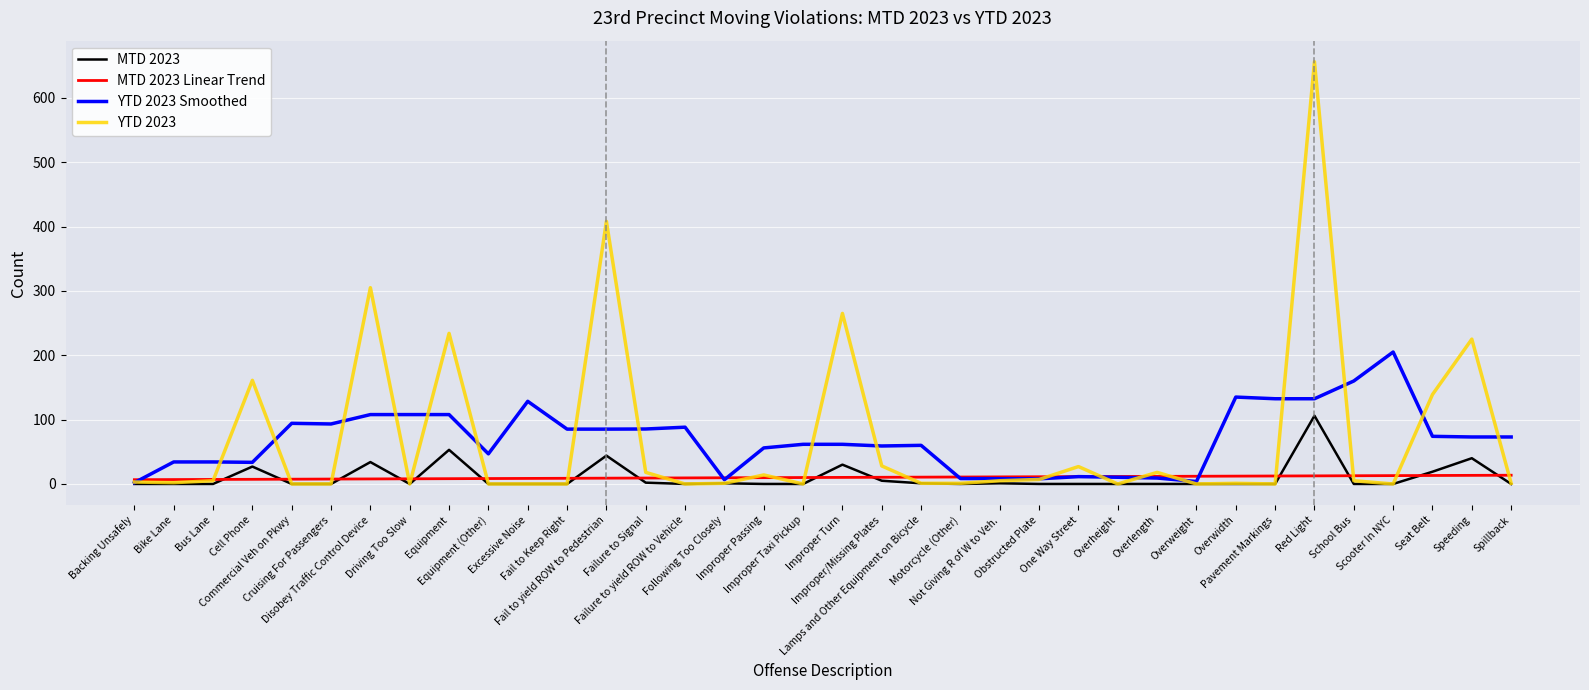

Rank the series by their maximum value, from lowest to highest.

MTD 2023 Linear Trend, MTD 2023, YTD 2023 Smoothed, YTD 2023